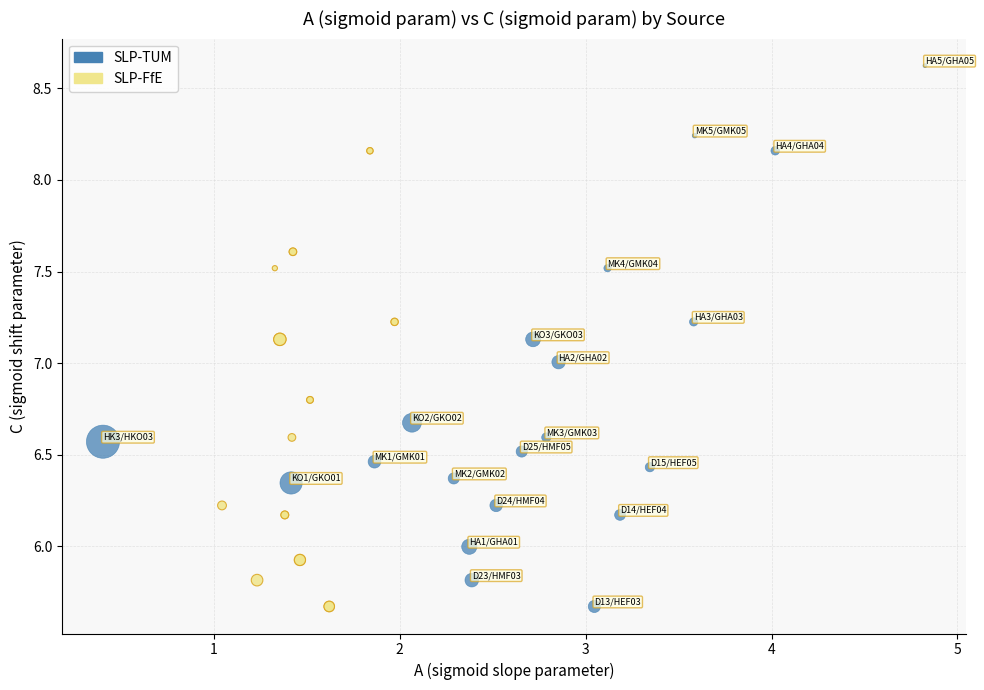

Which series contains the highest Y value?

SLP-TUM